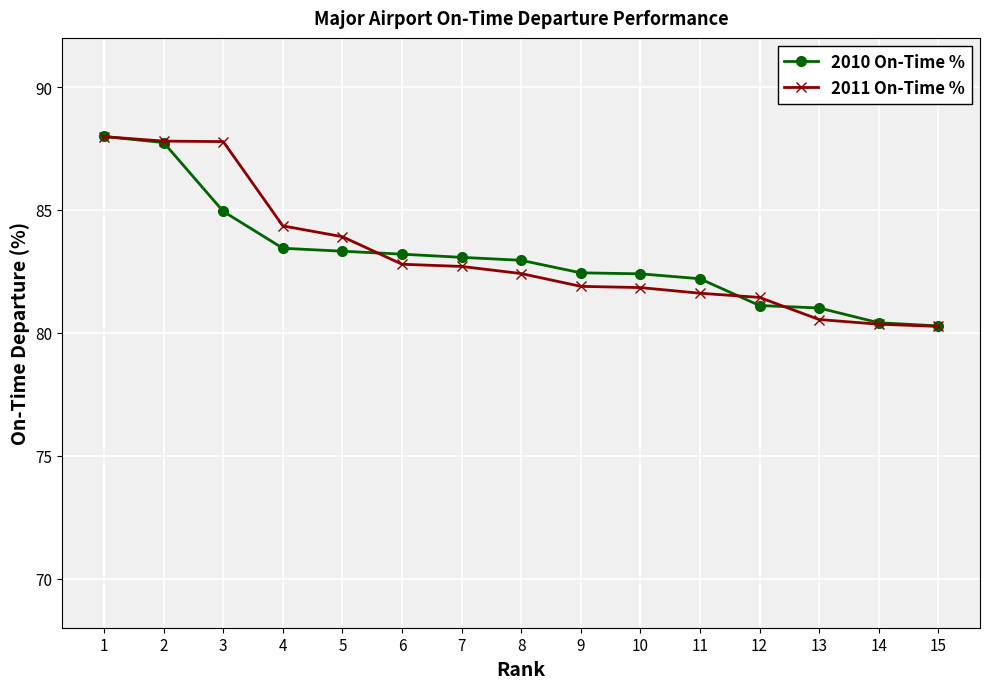

What is the maximum value for 2010 On-Time %?

88.0